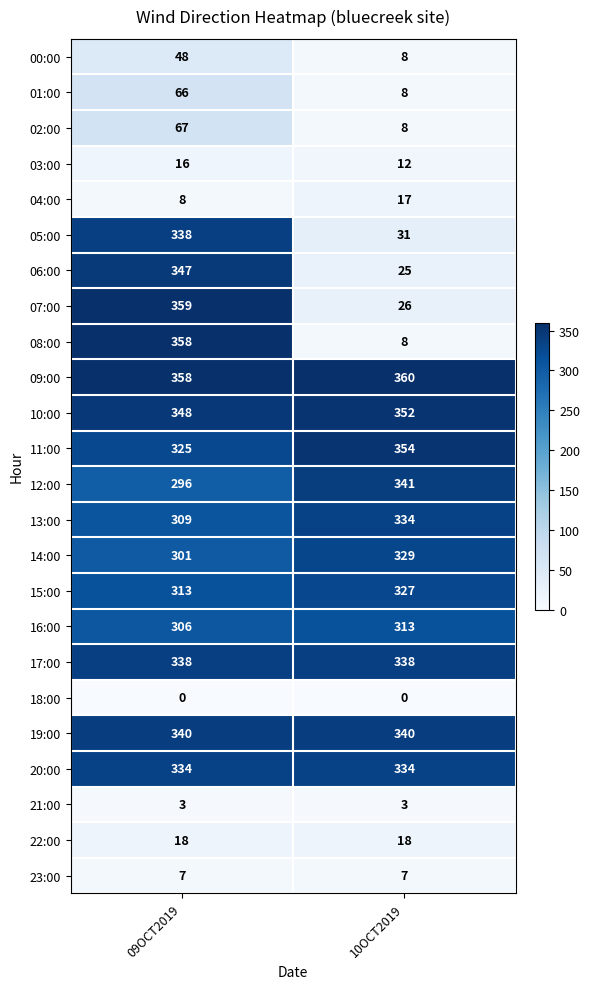

The value of 05:00 at 10OCT2019 is 52. True or false?

False